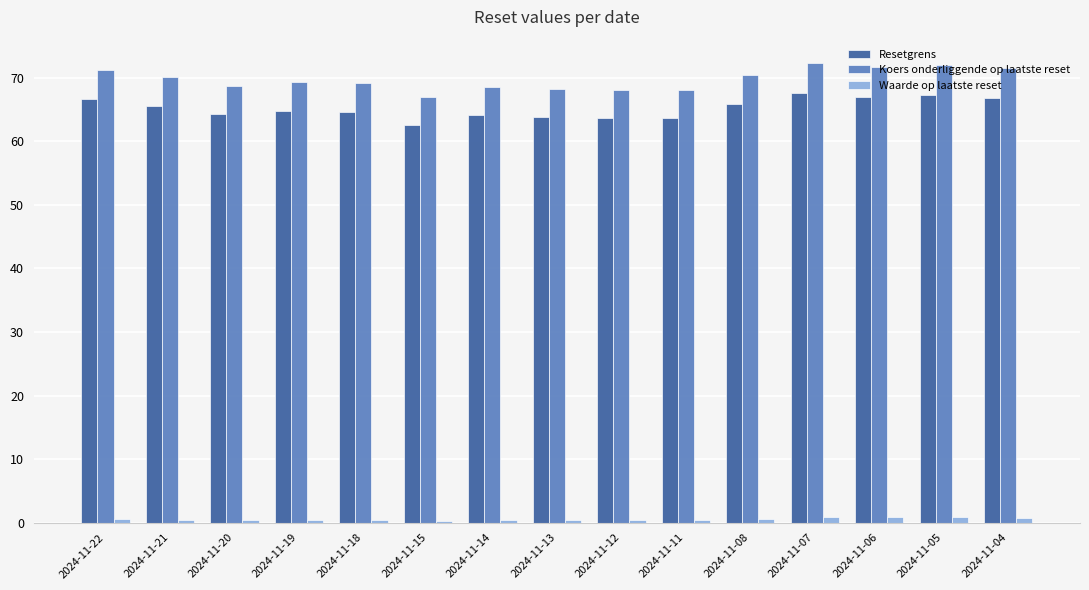

How many groups of bars are there?

15